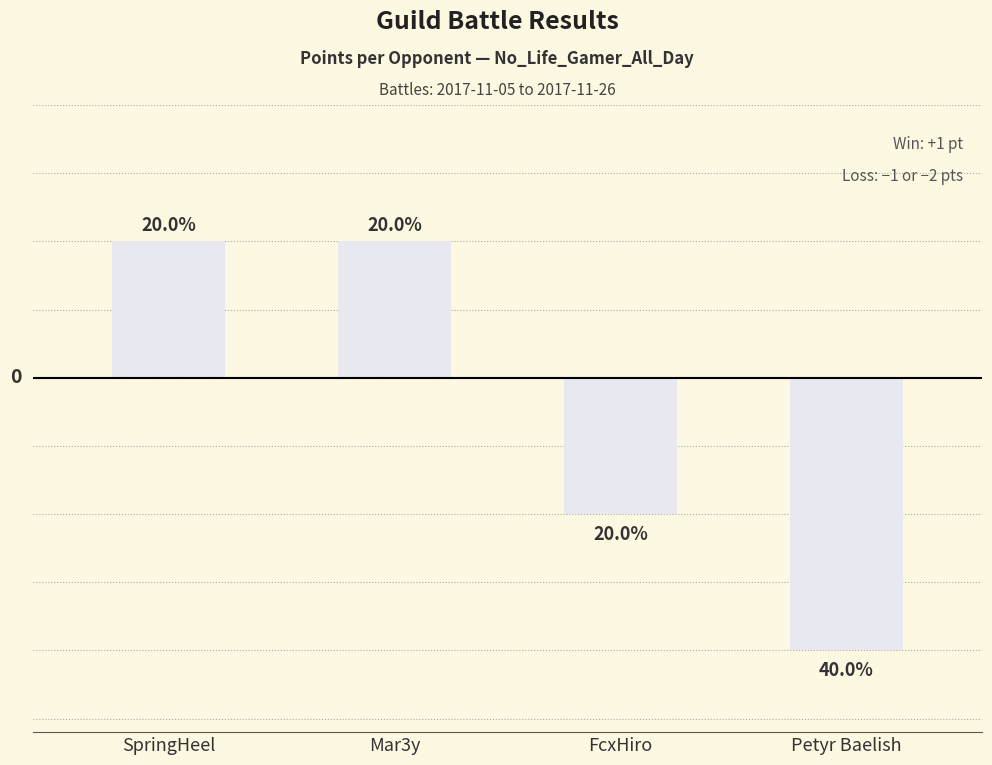

Are the bars horizontal?

No